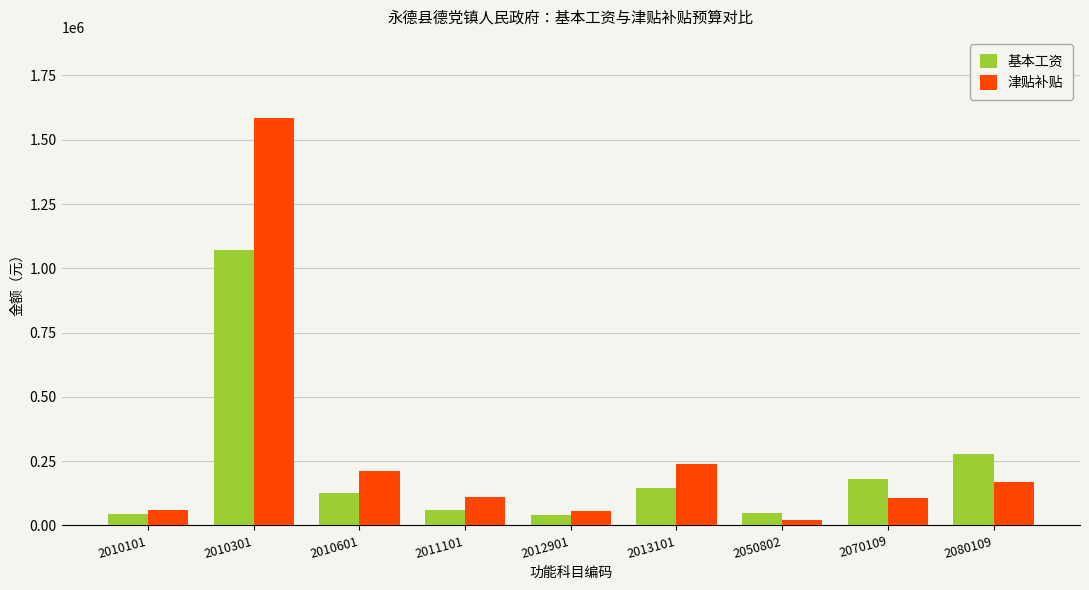

The value of 基本工资 at 2012901 is 42132.0. True or false?

True